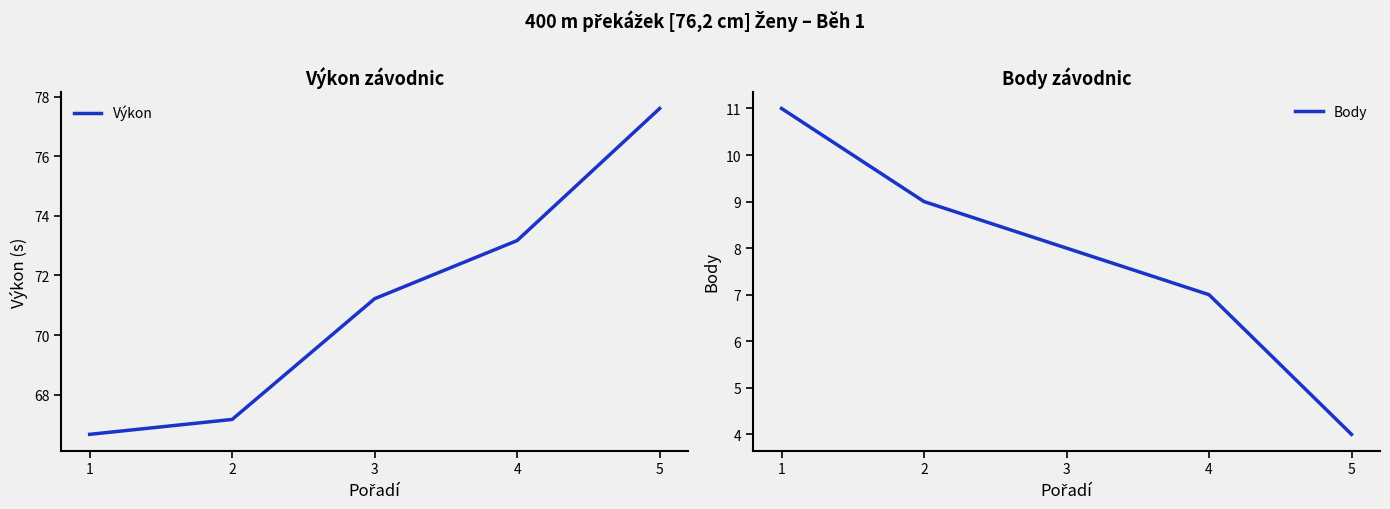

Which has a higher value, 5 or 1?

5